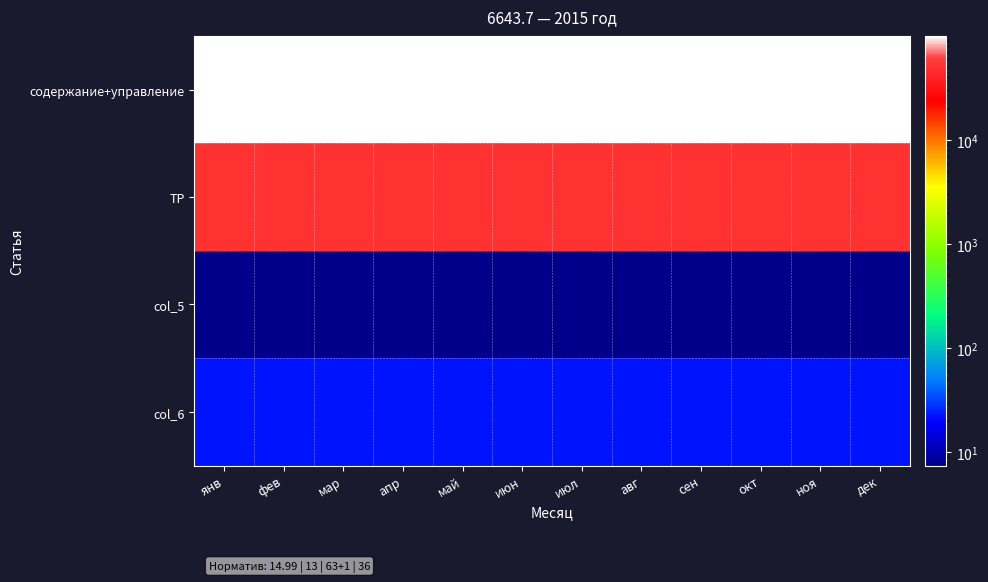

At how many categories does at least one series exceed 17603?

12